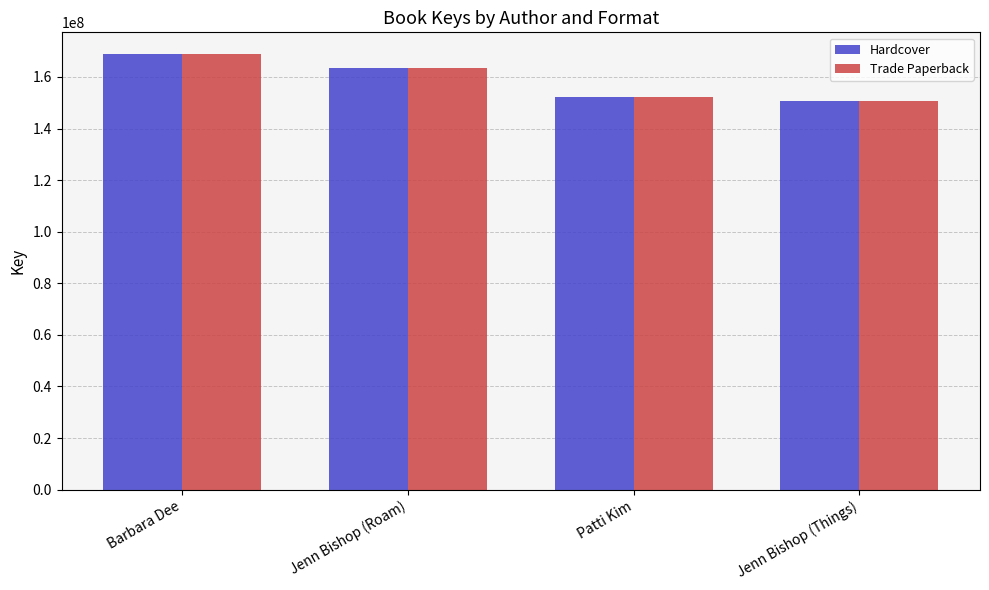

What is the sum of the Hardcover values at Jenn Bishop (Roam) and Barbara Dee?

332447078